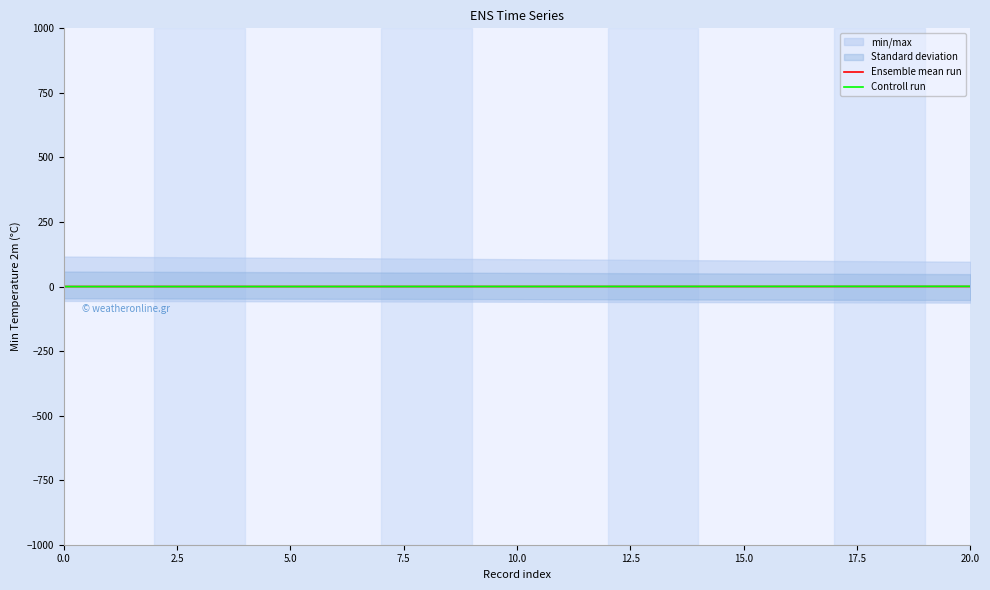

What is the difference between the maximum and second lowest values in the Ensemble mean run series?

0.1